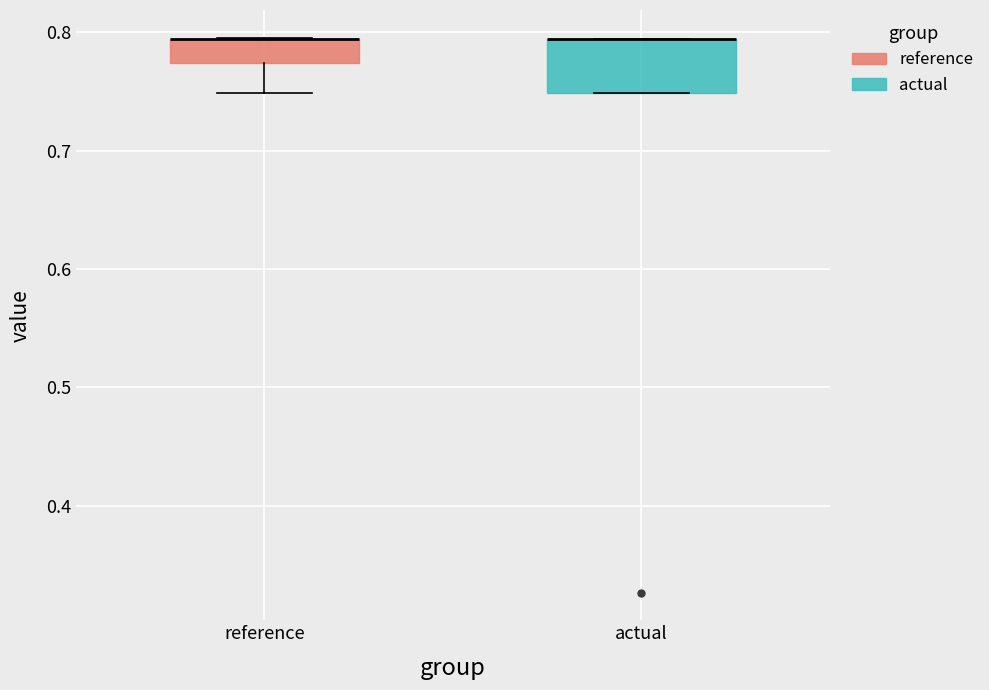

Which box is the tallest, from its lower edge to its upper edge?

actual